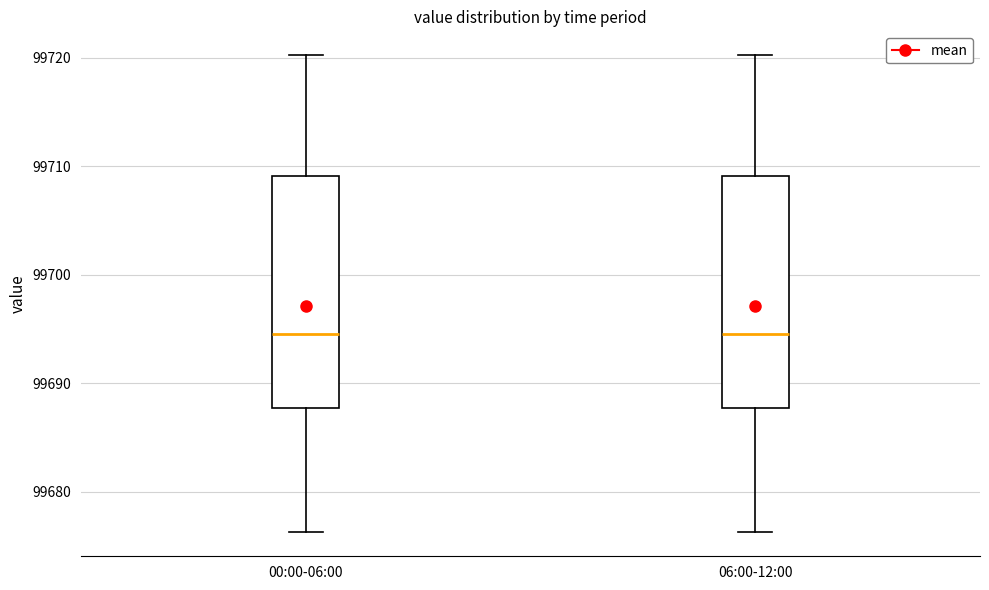

Reading left to right, transcribe this box plot: for each box, give where its median line is, the range the box spans, and where its two whiskers end, as read against the y-axis. The values are not printed on the chart, so give them approximately, as read against the axis.

00:00-06:00: median 99695, box 99688 to 99709, whiskers 99676 to 99720
06:00-12:00: median 99695, box 99688 to 99709, whiskers 99676 to 99720